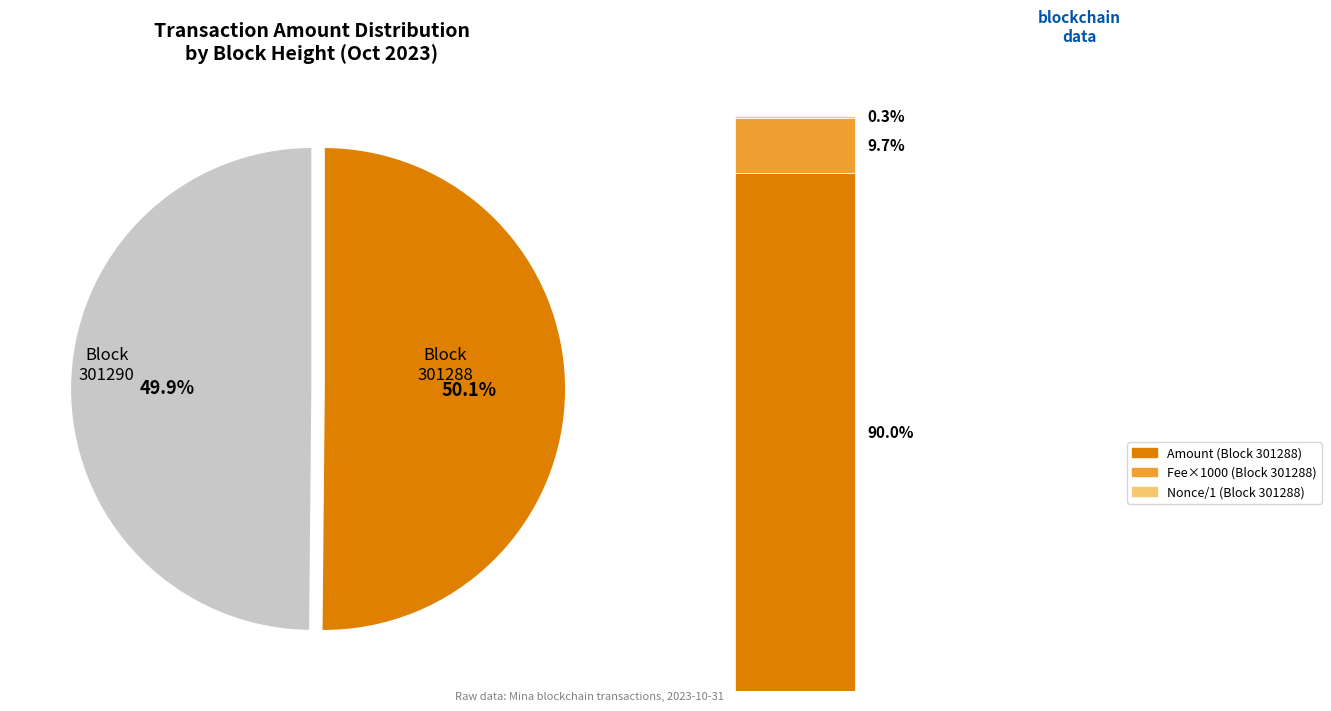

Combined, what portion of the pie is 301290 and 301288?

100.0%